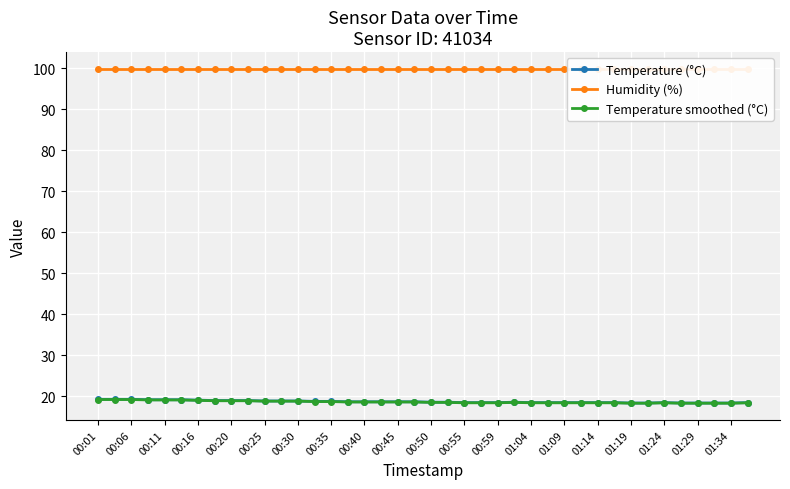

True or false: Temperature smoothed (°C) has more than 0 interior local peaks.

True